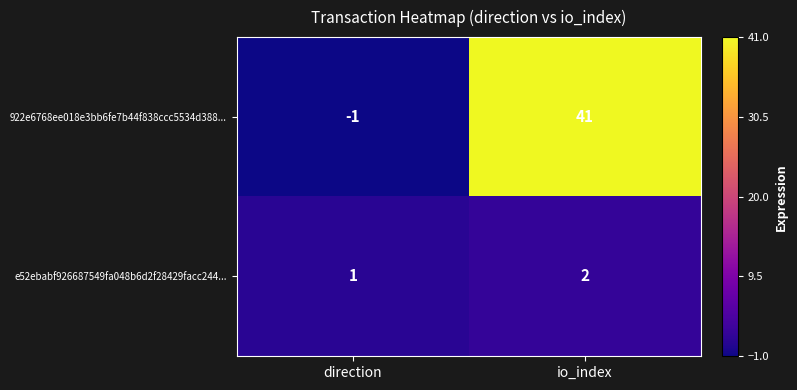

At which category is the sum across all series the highest?

io_index